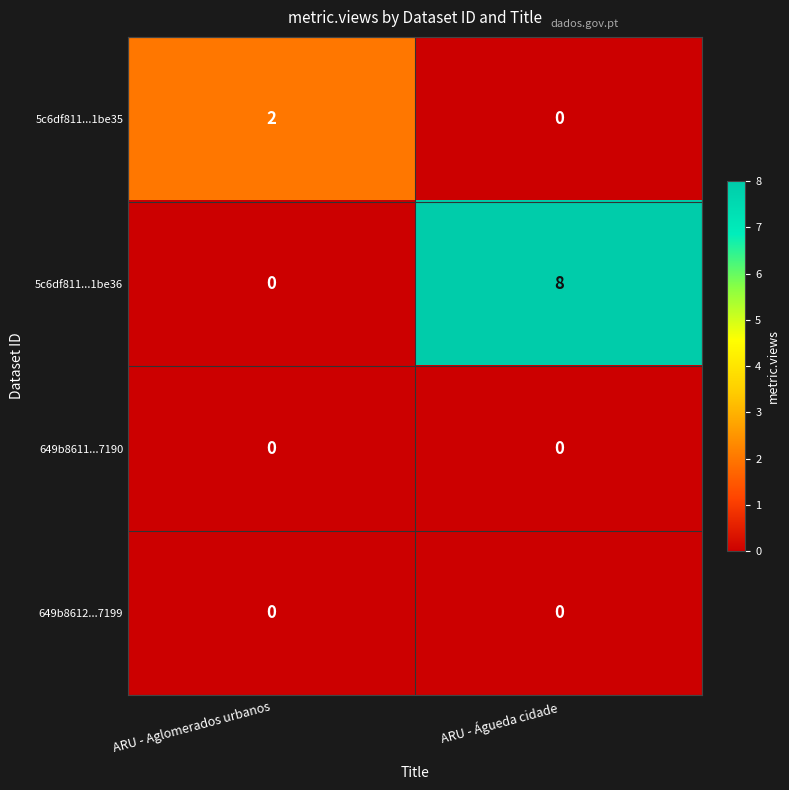

What is the difference between the highest and lowest values at ARU - Águeda cidade?

8